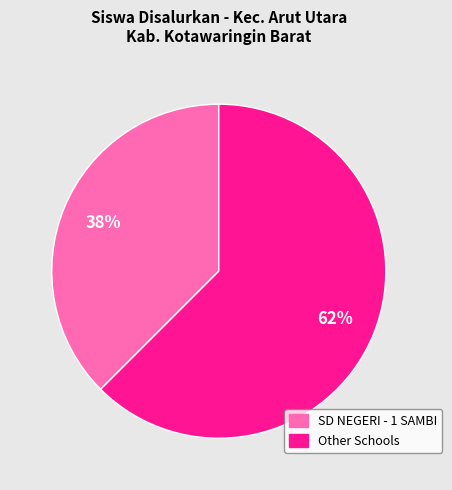

To the nearest percent, what is the average slice percentage?

50%